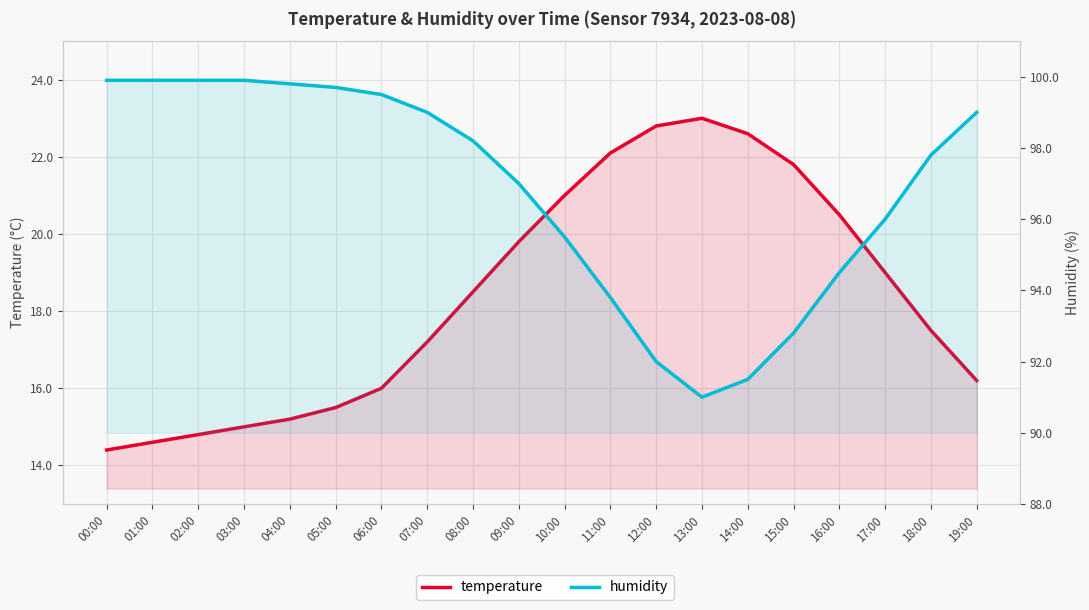

True or false: humidity has more than 2 interior local peaks.

False